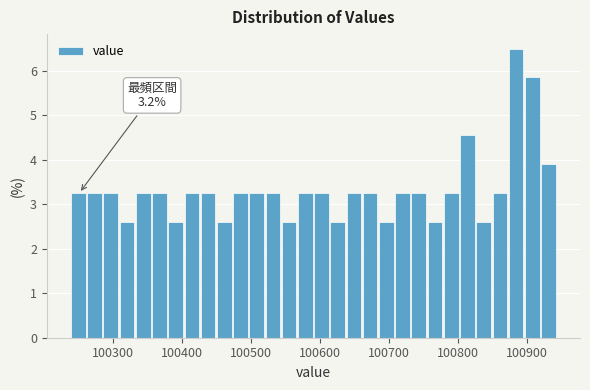

Read against the x-axis, roughly where is the centre of the tallest bar?

100880